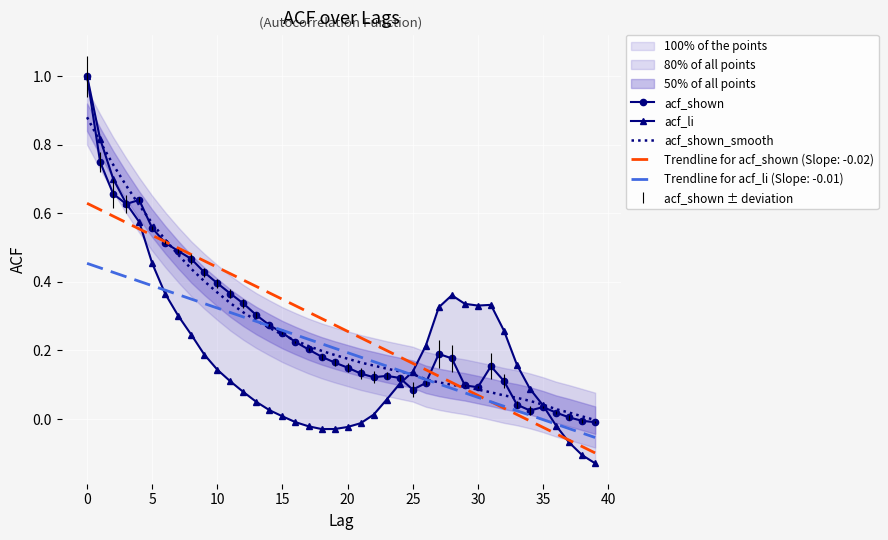

True or false: acf_shown and acf_li intersect in this chart.

True